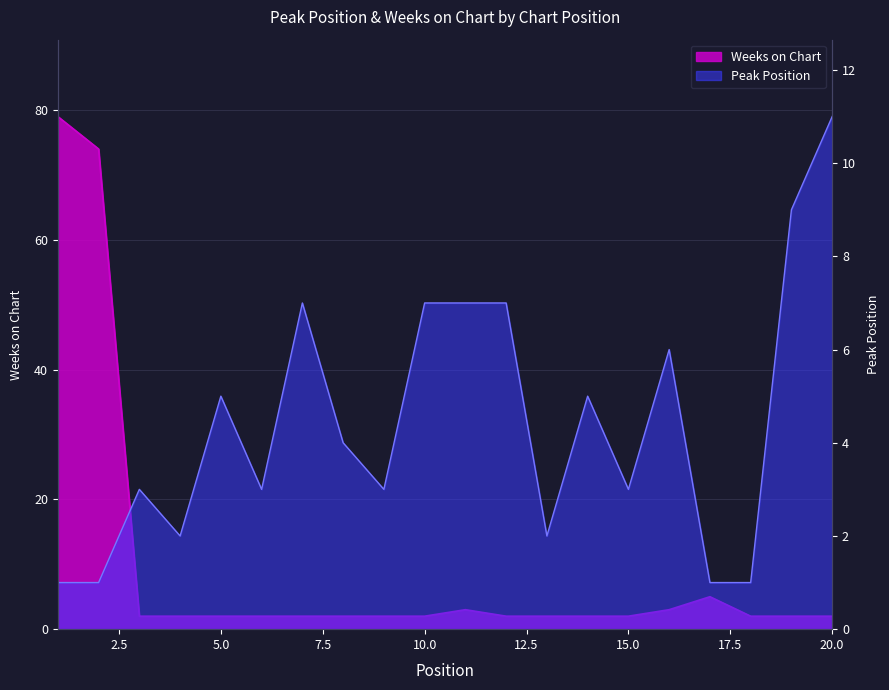

Which series has the widest spread of values?

Weeks on Chart